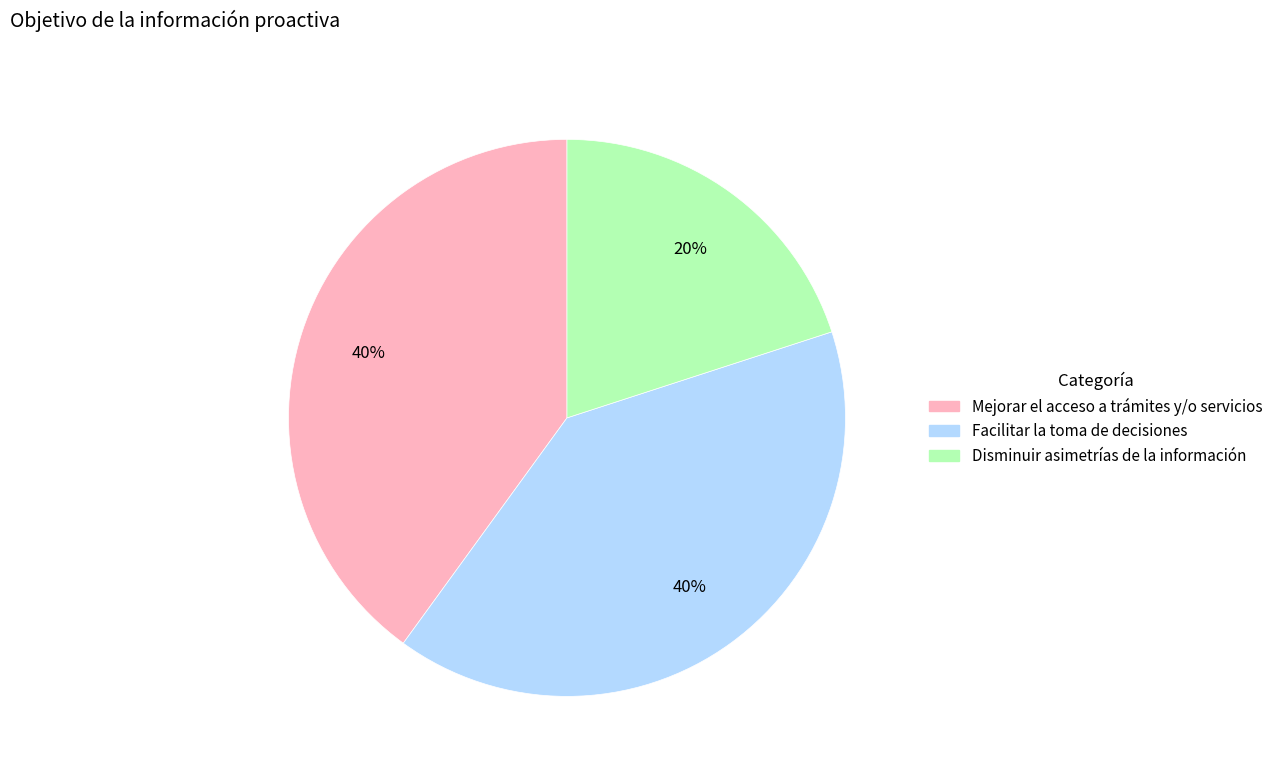

Combined, do Disminuir asimetrías de la información and Facilitar la toma de decisiones account for over 50%?

Yes